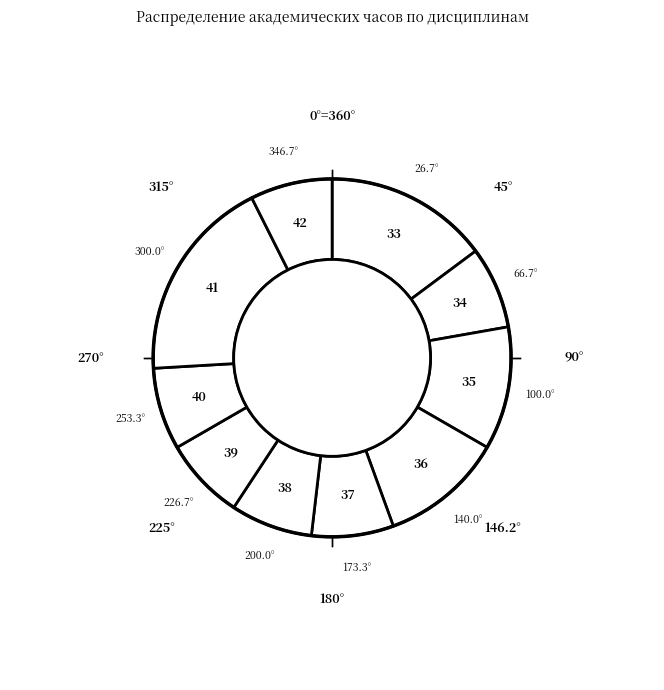

Count the number of slices in the pie.

10